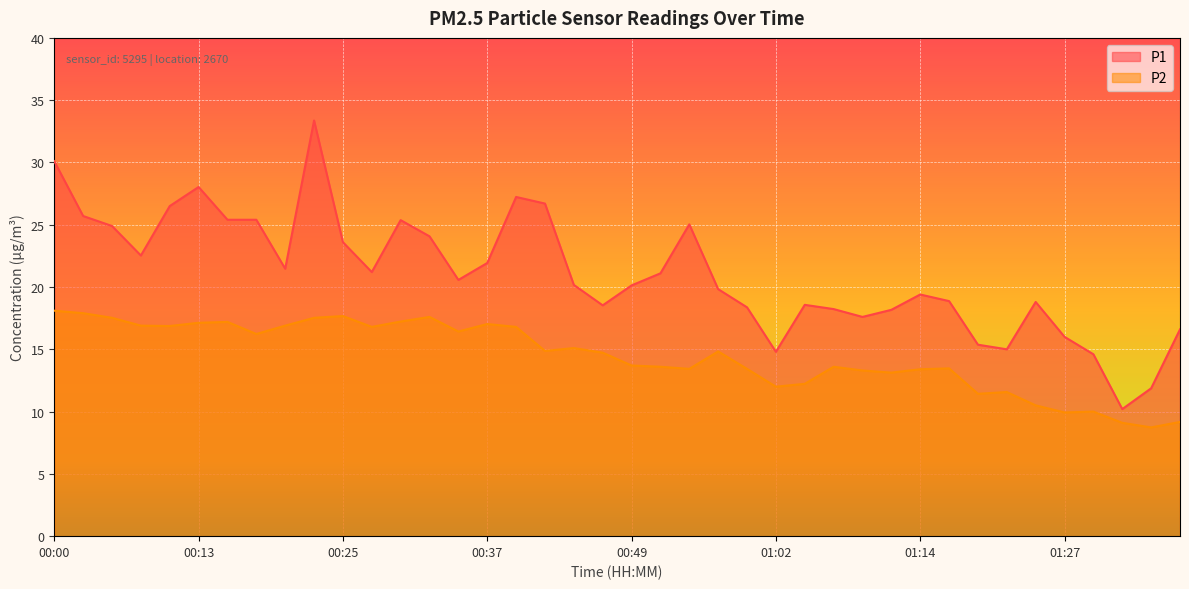

What is the label of the 3rd point from the right?

01:31